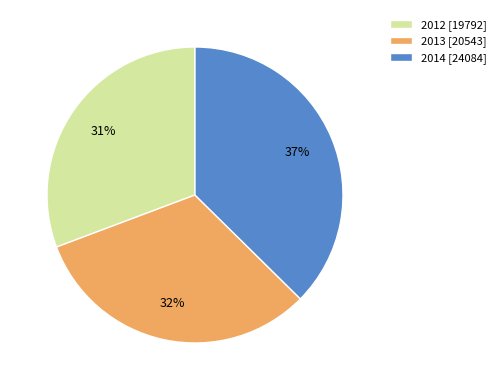

To the nearest percent, what percentage of the pie is 2013 [20543]?

32%